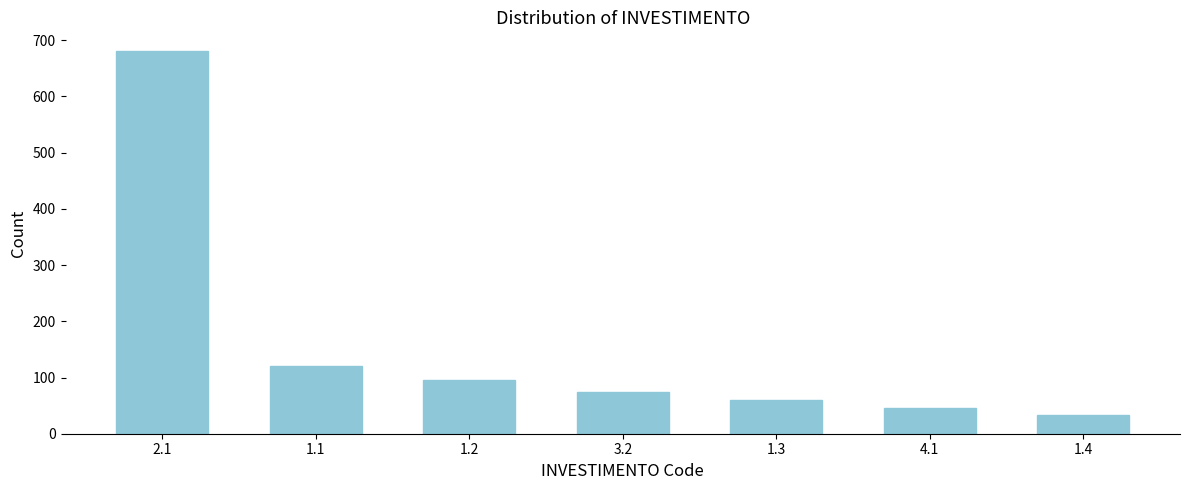

Reading left to right, extract all data points from this chart.

2.1=680	1.1=120	1.2=95	3.2=75	1.3=60	4.1=45	1.4=34